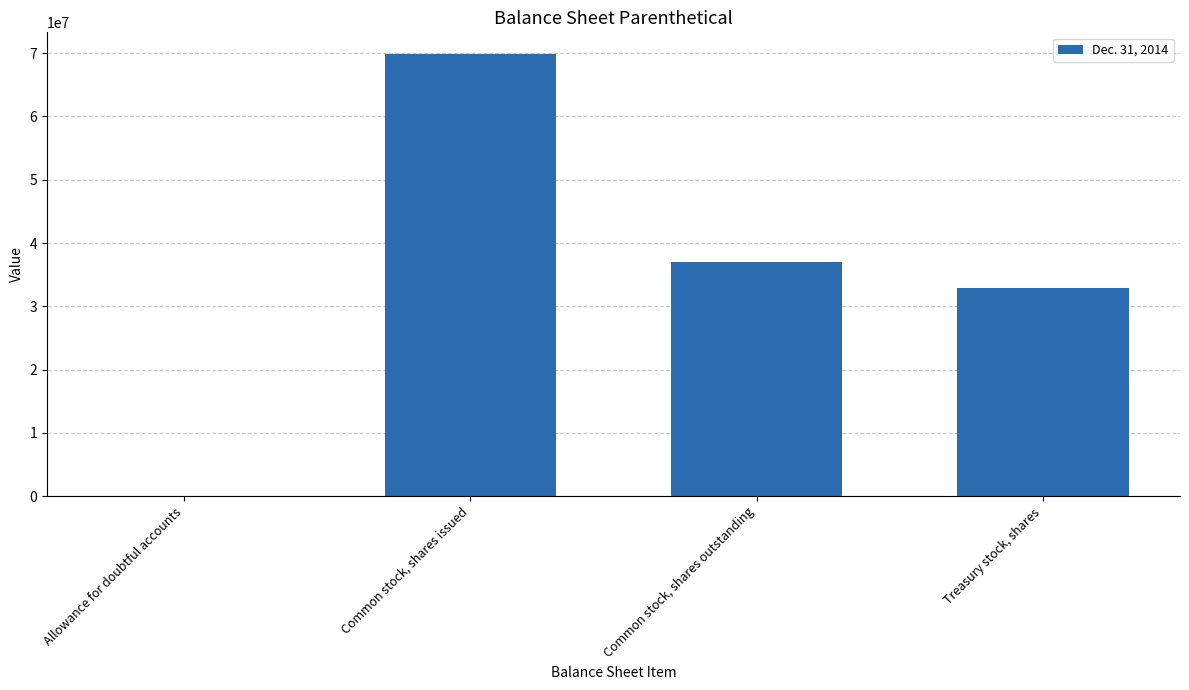

What is the sum of all values?

139601654